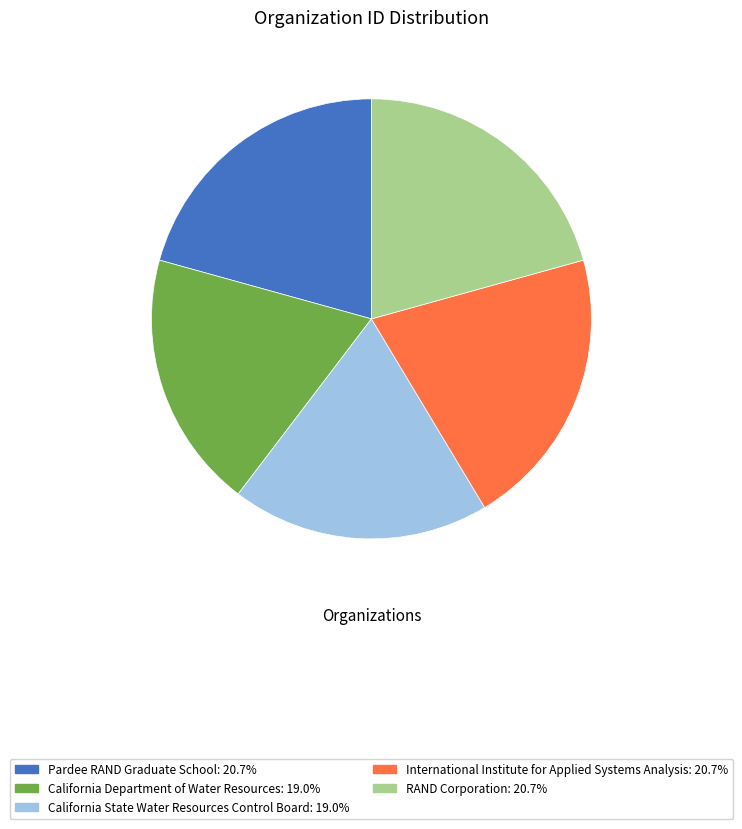

Is it true that Pardee RAND Graduate School is 21% of the pie?

True